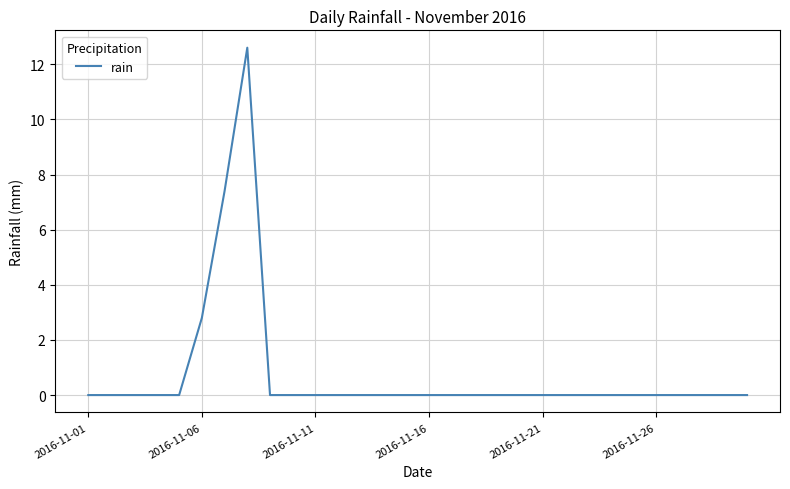

What is the greatest value displayed?

12.6